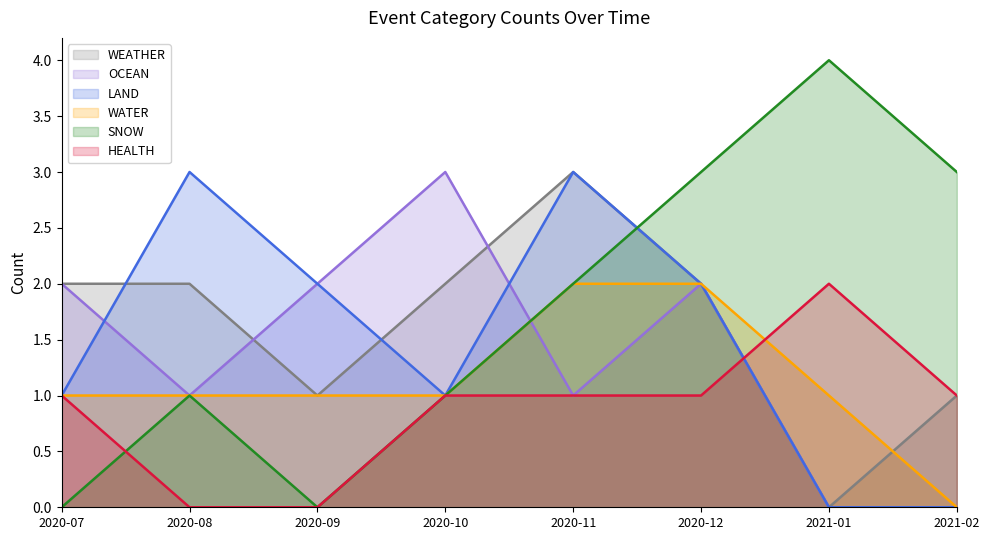

In SNOW, how many points are higher than both neighbors (excluding endpoints)?

2